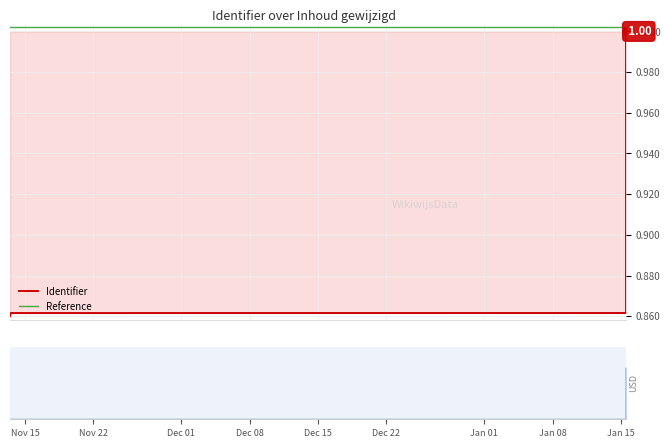

What is the value of the 1st point from the left?

0.9